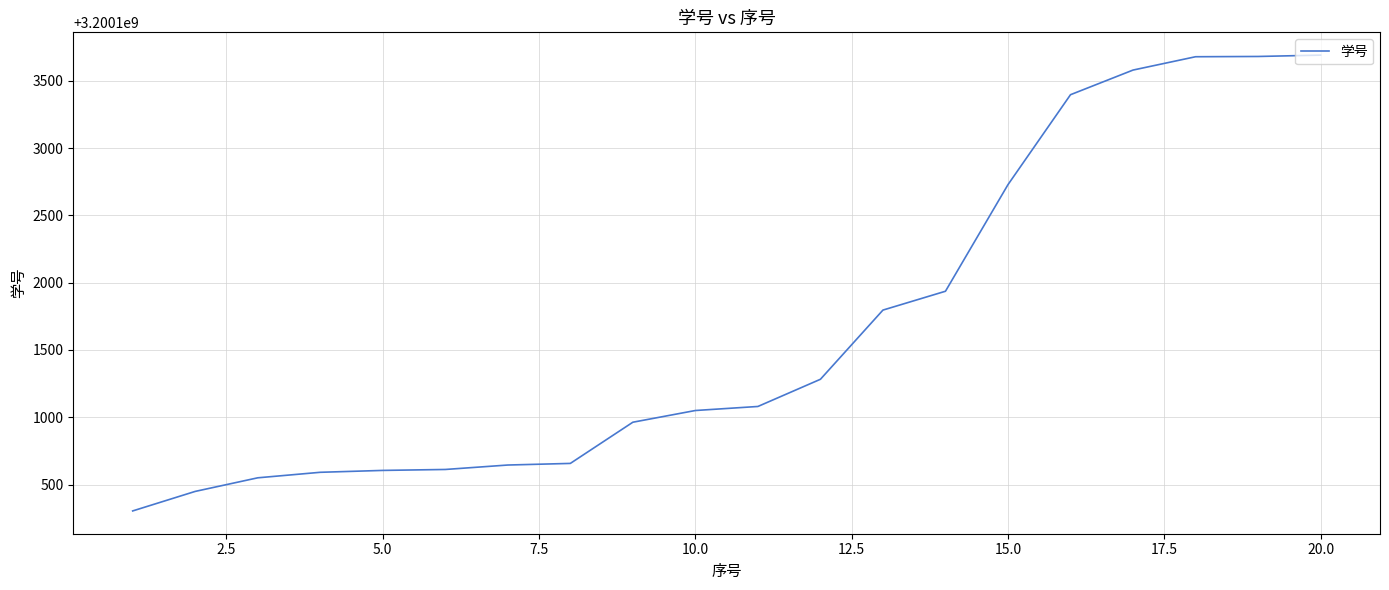

What is the difference between the maximum and minimum values?

3386